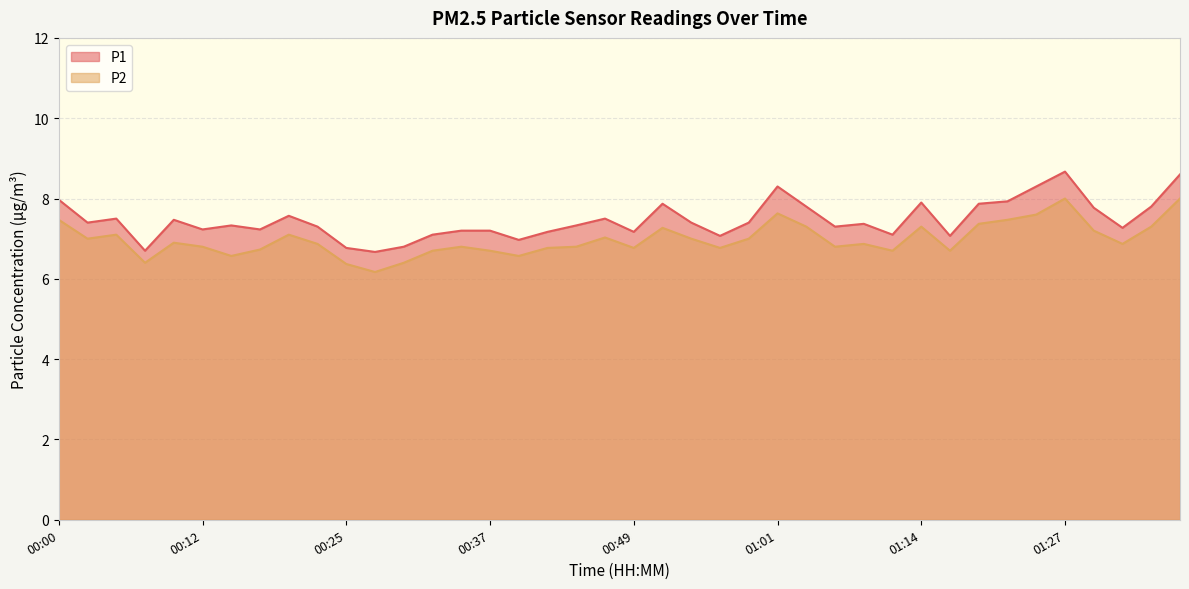

Between 01:27 and 00:32, which is larger?

01:27